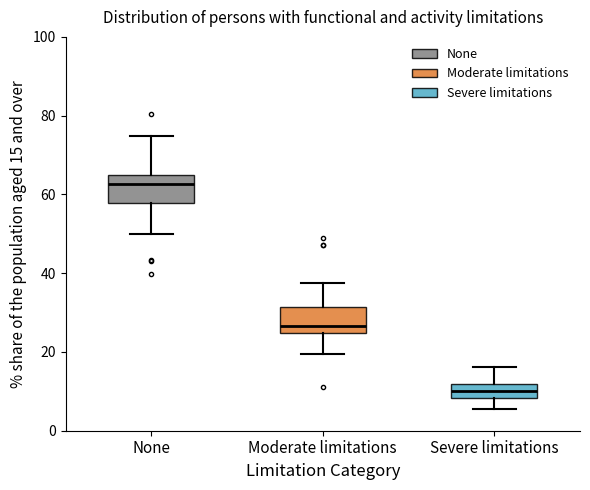

Reading left to right, transcribe this box plot: for each box, give where its median line is, the range the box spans, and where its two whiskers end, as read against the y-axis. The values are not printed on the chart, so give them approximately, as read against the axis.

None: median 62, box 58 to 64, whiskers 50 to 74
Moderate limitations: median 26, box 24 to 32, whiskers 20 to 38
Severe limitations: median 10, box 8 to 12, whiskers 6 to 16